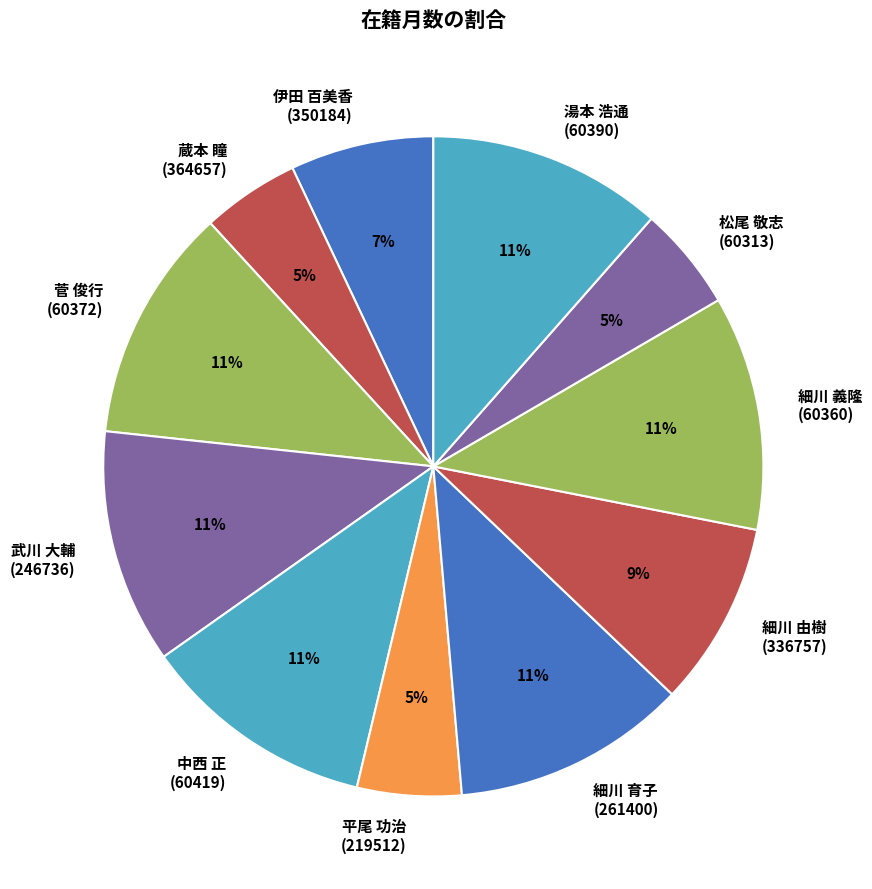

Do 蔵本 瞳 (364657) and 細川 育子 (261400) together represent more than half of the pie?

No